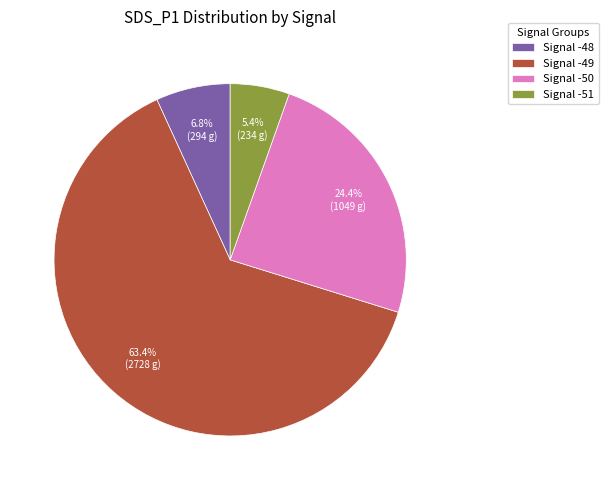

Which has a higher value, Signal -48 or Signal -49?

Signal -49